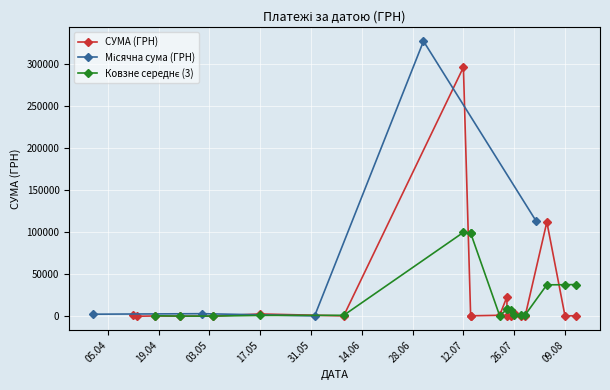

Is this an area chart (filled region under the line)?

No